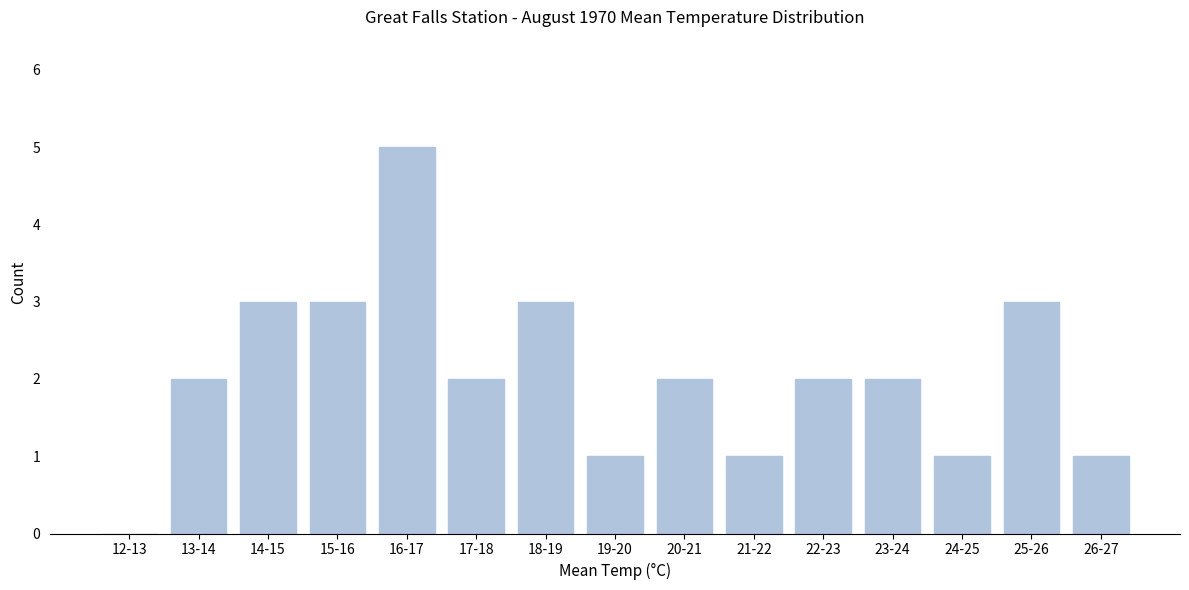

Reading left to right, list all the values displayed in this chart.

12-13=0	13-14=2	14-15=3	15-16=3	16-17=5	17-18=2	18-19=3	19-20=1	20-21=2	21-22=1	22-23=2	23-24=2	24-25=1	25-26=3	26-27=1